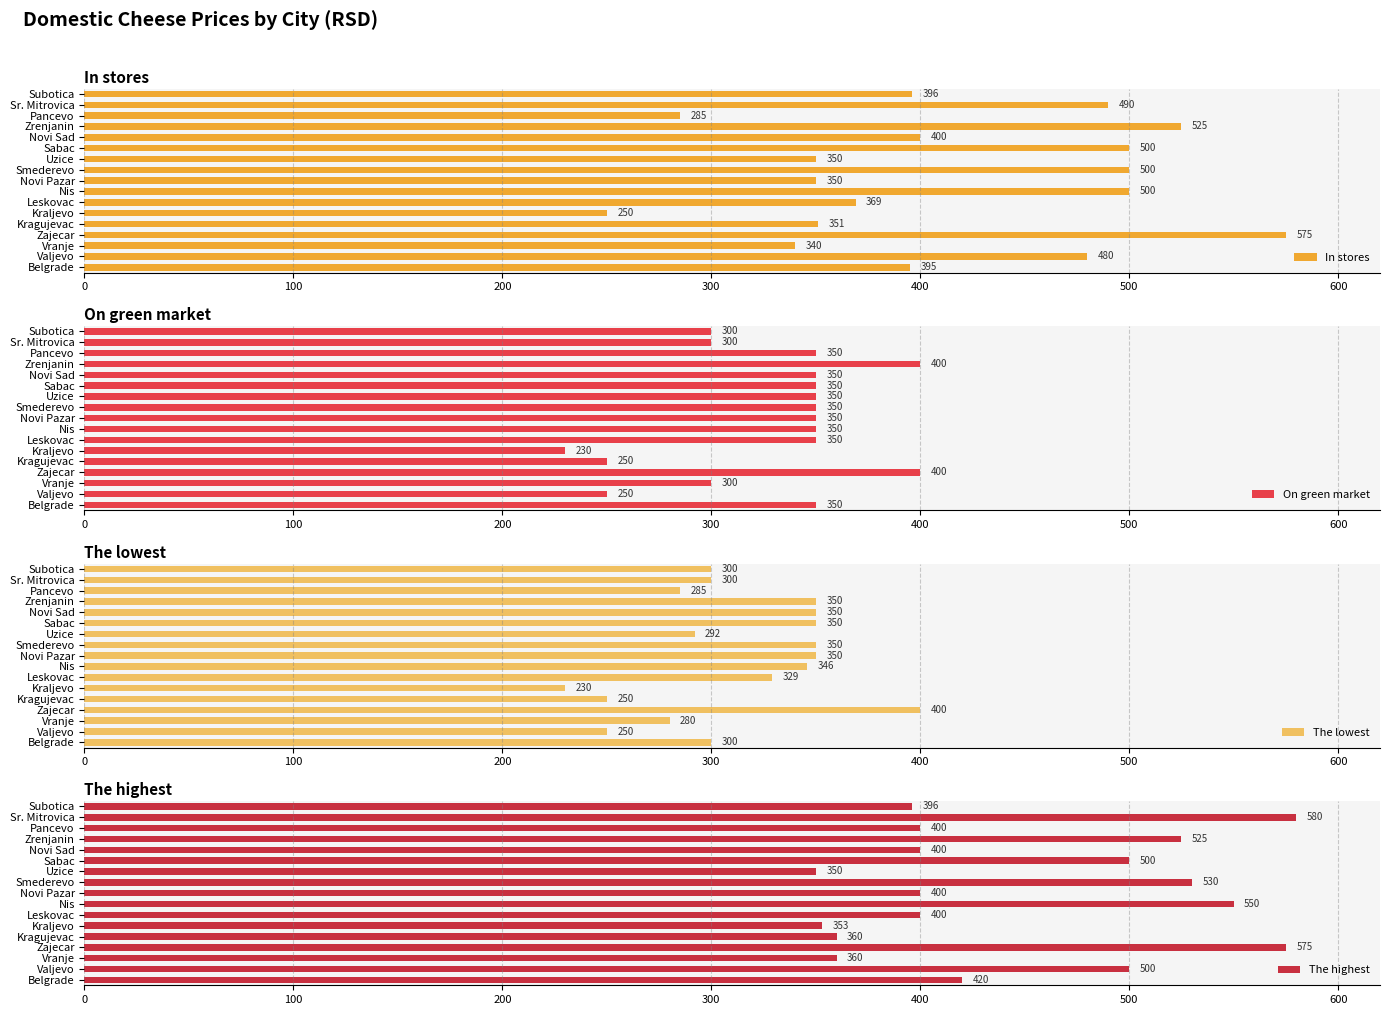

What is the maximum value for The lowest?

400.0